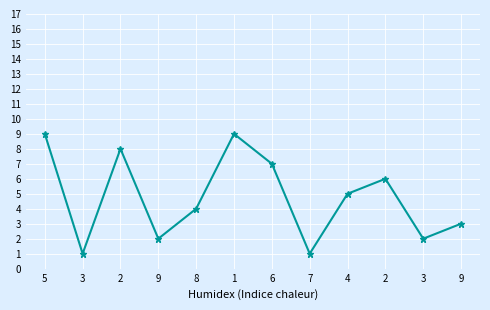

Reading left to right, list all the values displayed in this chart.

9	1	8	2	4	9	7	1	5	6	2	3